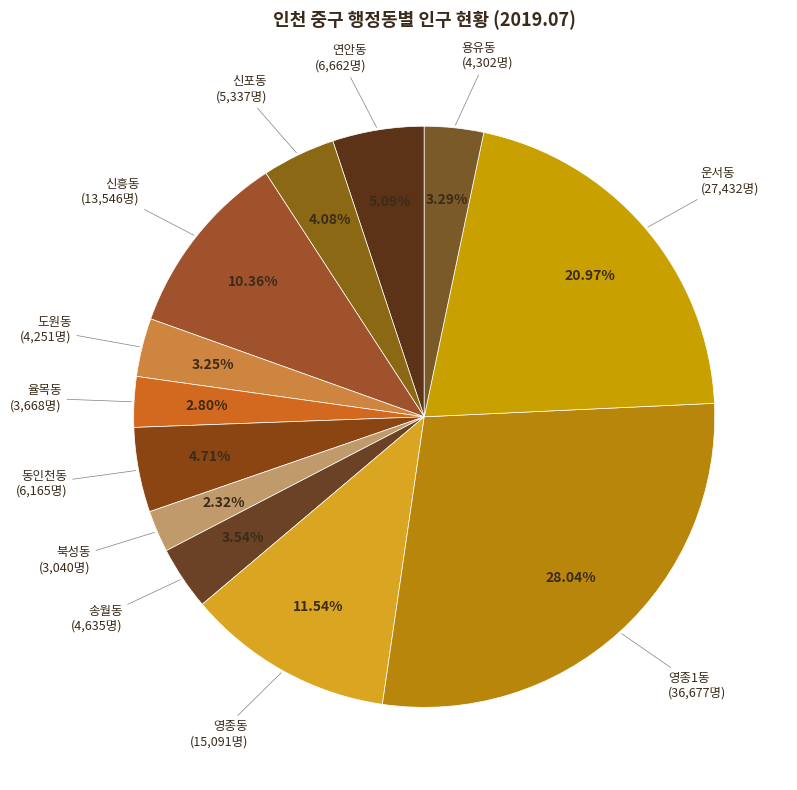

How many slices are in this pie chart?

12